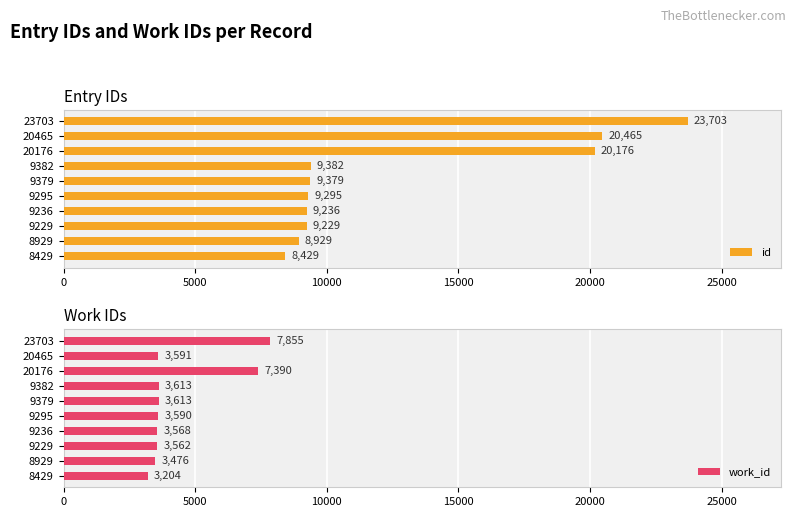

Which series has the largest total across all categories?

id